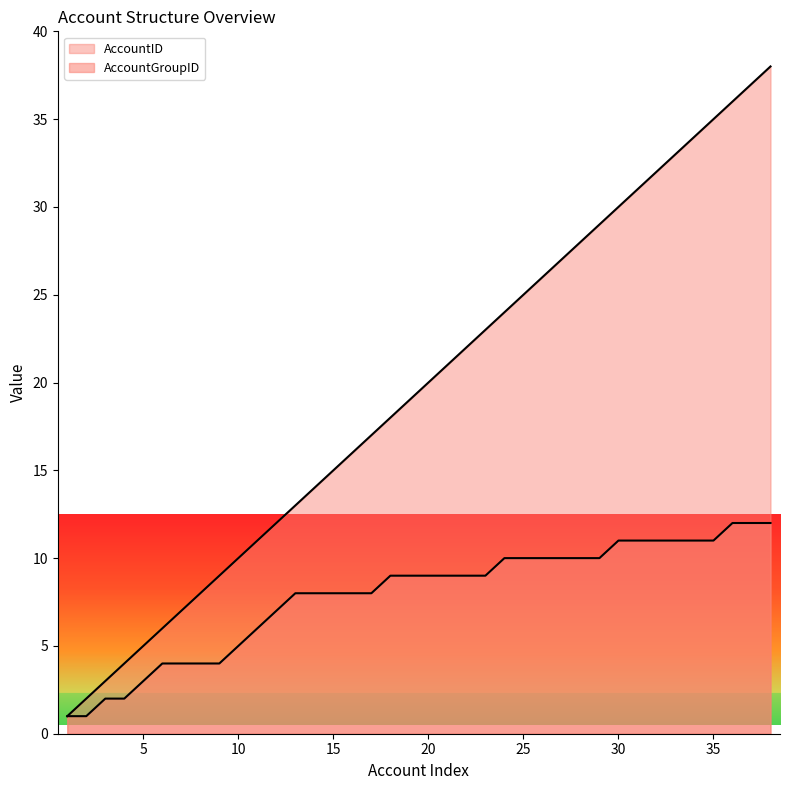

Reading right to left, extract all data points from this chart.

AccountID: 38=38	37=37	36=36	35=35	34=34	33=33	32=32	31=31	30=30	29=29	28=28	27=27	26=26	25=25	24=24	23=23	22=22	21=21	20=20	19=19	18=18	17=17	16=16	15=15	14=14	13=13	12=12	11=11	10=10	9=9	8=8	7=7	6=6	5=5	4=4	3=3	2=2	1=1
AccountGroupID: 38=12	37=12	36=12	35=11	34=11	33=11	32=11	31=11	30=11	29=10	28=10	27=10	26=10	25=10	24=10	23=9	22=9	21=9	20=9	19=9	18=9	17=8	16=8	15=8	14=8	13=8	12=7	11=6	10=5	9=4	8=4	7=4	6=4	5=3	4=2	3=2	2=1	1=1